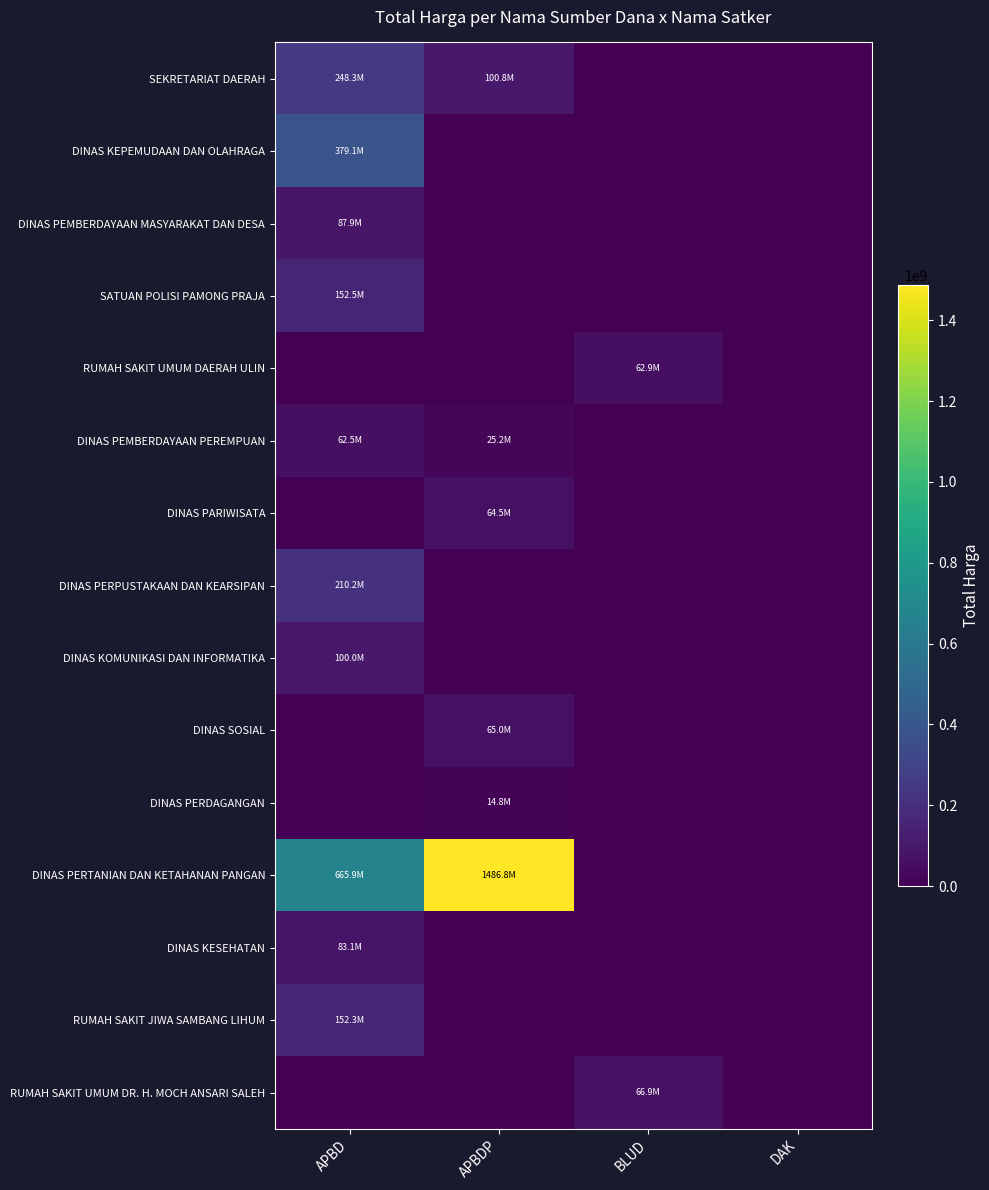

Reading right to left, list all the values displayed in this chart.

SEKRETARIAT DAERAH: DAK=0	BLUD=0	APBDP=100800000	APBD=248290000
DINAS KEPEMUDAAN DAN OLAHRAGA: DAK=0	BLUD=0	APBDP=0	APBD=379075000
DINAS PEMBERDAYAAN MASYARAKAT DAN DESA: DAK=0	BLUD=0	APBDP=0	APBD=87920000
SATUAN POLISI PAMONG PRAJA: DAK=0	BLUD=0	APBDP=0	APBD=152477000
RUMAH SAKIT UMUM DAERAH ULIN: DAK=0	BLUD=62920000	APBDP=0	APBD=0
DINAS PEMBERDAYAAN PEREMPUAN: DAK=0	BLUD=0	APBDP=25200000	APBD=62540000
DINAS PARIWISATA: DAK=0	BLUD=0	APBDP=64468000	APBD=0
DINAS PERPUSTAKAAN DAN KEARSIPAN: DAK=0	BLUD=0	APBDP=0	APBD=210245000
DINAS KOMUNIKASI DAN INFORMATIKA: DAK=0	BLUD=0	APBDP=0	APBD=100000000
DINAS SOSIAL: DAK=0	BLUD=0	APBDP=65000000	APBD=0
DINAS PERDAGANGAN: DAK=0	BLUD=0	APBDP=14750000	APBD=0
DINAS PERTANIAN DAN KETAHANAN PANGAN: DAK=0	BLUD=0	APBDP=1486800150	APBD=665921780
DINAS KESEHATAN: DAK=0	BLUD=0	APBDP=0	APBD=83083505
RUMAH SAKIT JIWA SAMBANG LIHUM: DAK=0	BLUD=0	APBDP=0	APBD=152253740
RUMAH SAKIT UMUM DR. H. MOCH ANSARI SALEH: DAK=0	BLUD=66871000	APBDP=0	APBD=0